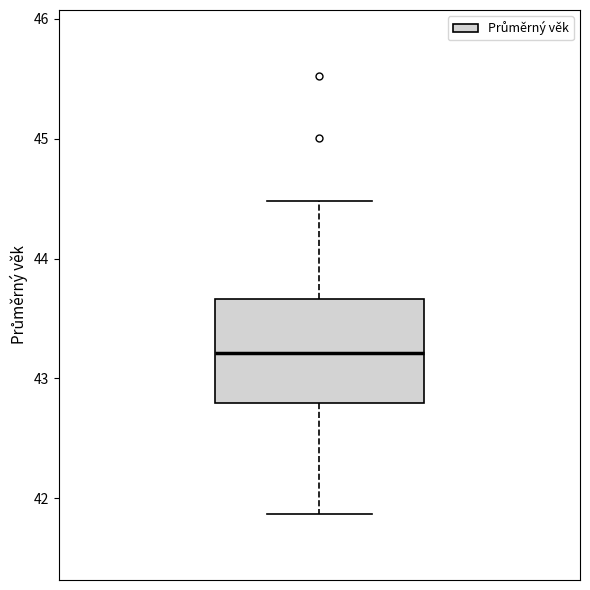

Transcribe this box plot: give where the median line is, the range the box spans, and where the two whiskers end, as read against the y-axis. The values are not printed on the chart, so give them approximately, as read against the axis.

median 43.2, box 42.8 to 43.7, whiskers 41.9 to 44.5